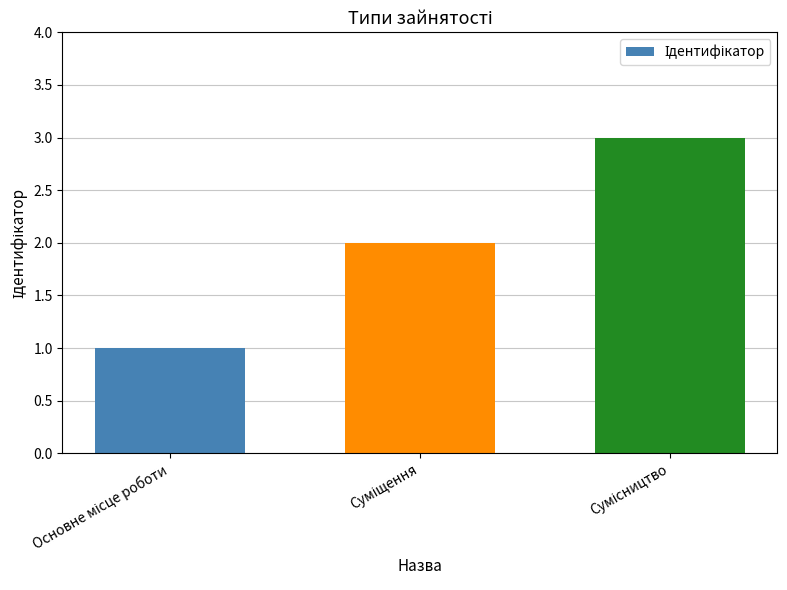

What is the sum of all values?

6